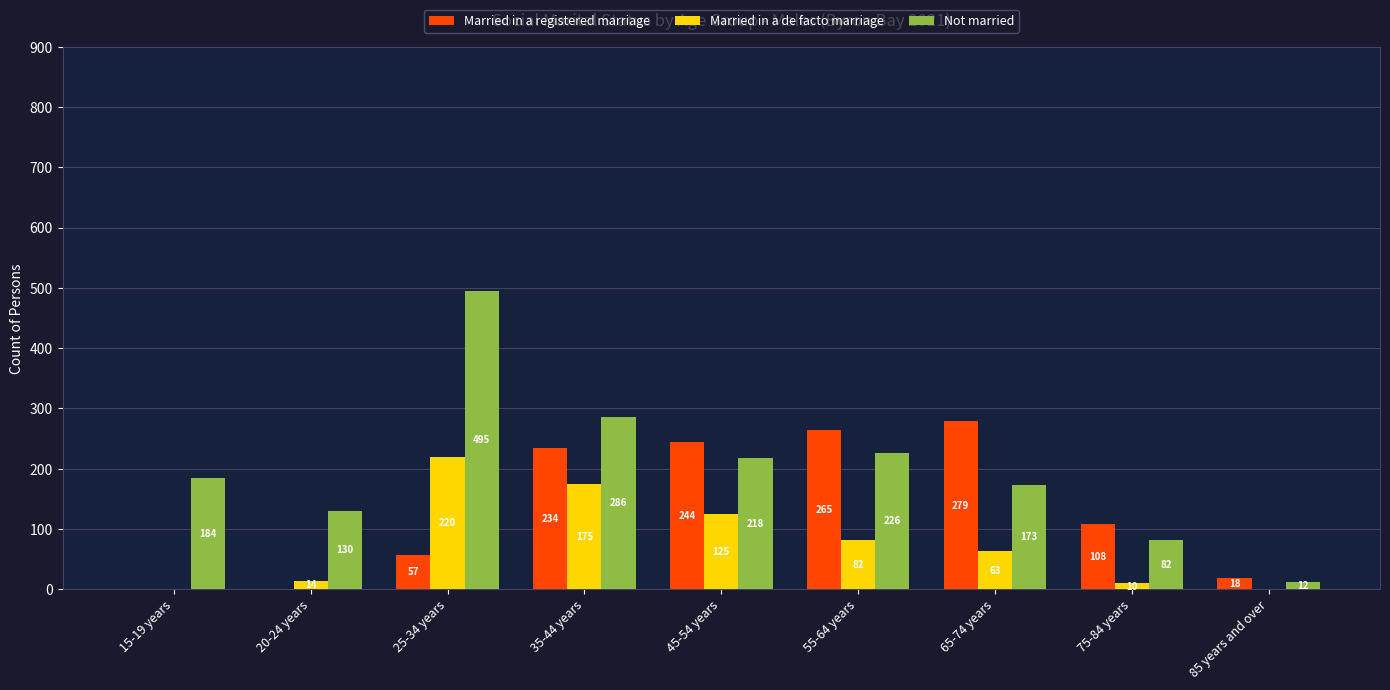

What is the greatest value displayed?

495